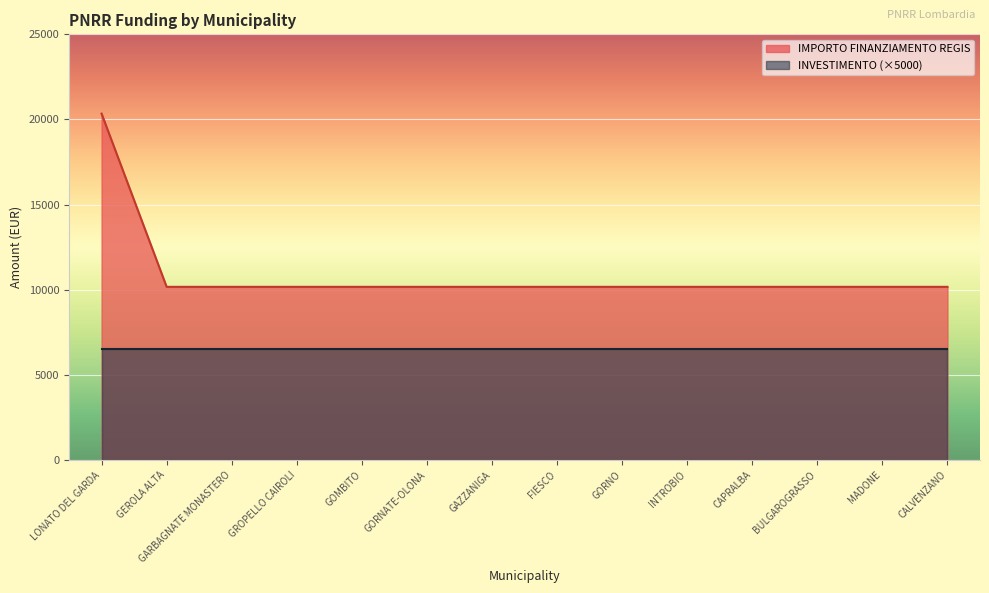

What value does the data have at INTROBIO, to the nearest 10?

10170